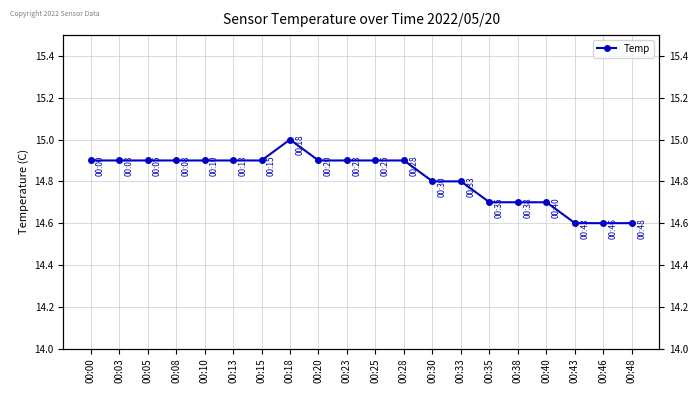

How many interior local peaks (higher than both neighbors) does the data have?

1